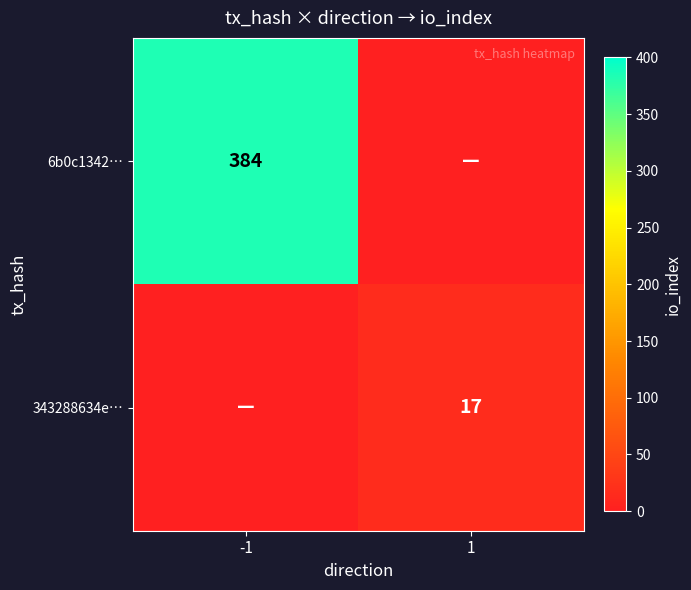

Is it true that 6b0c1342… equals 582 at -1?

False